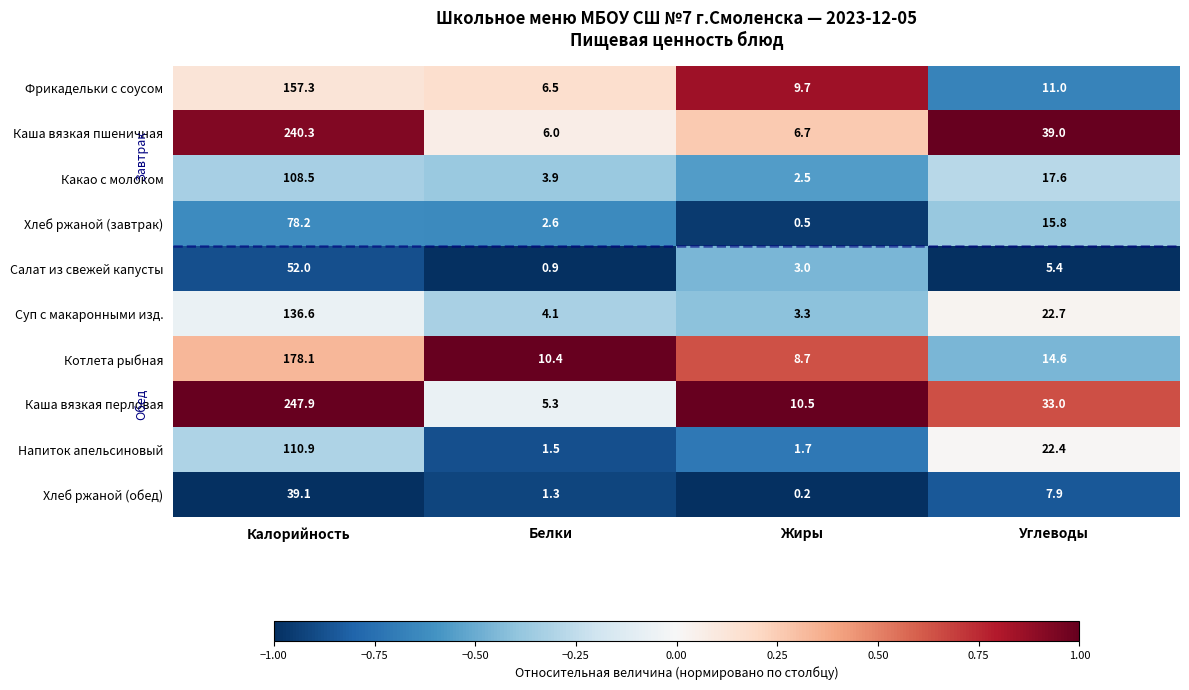

At how many categories does at least one series exceed 0?

4